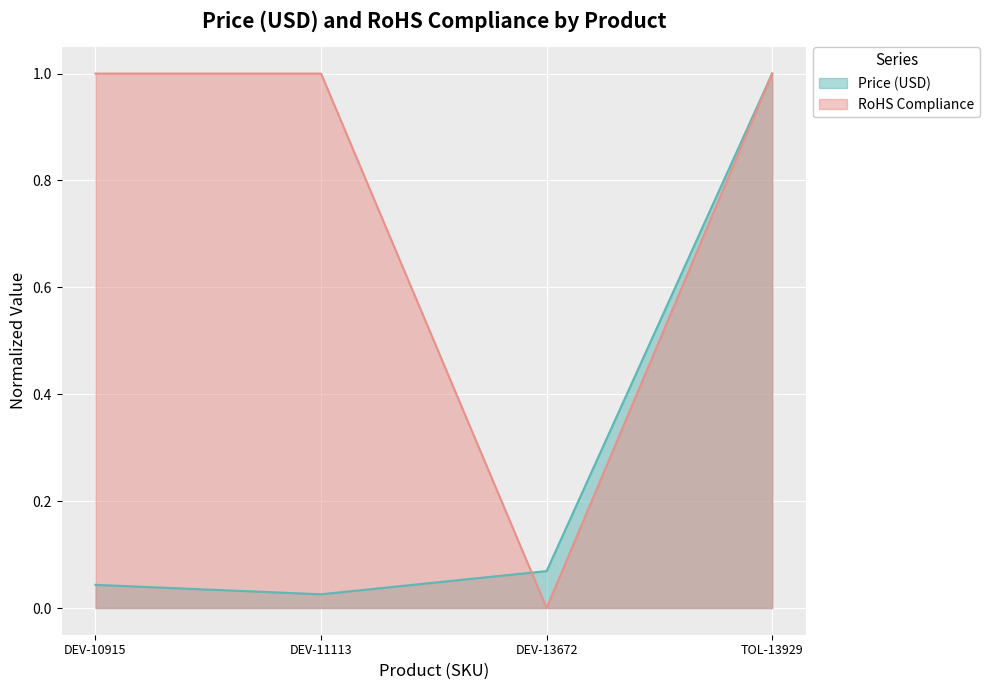

The Price (USD) series shows 0.1 at DEV-13672. True or false?

False